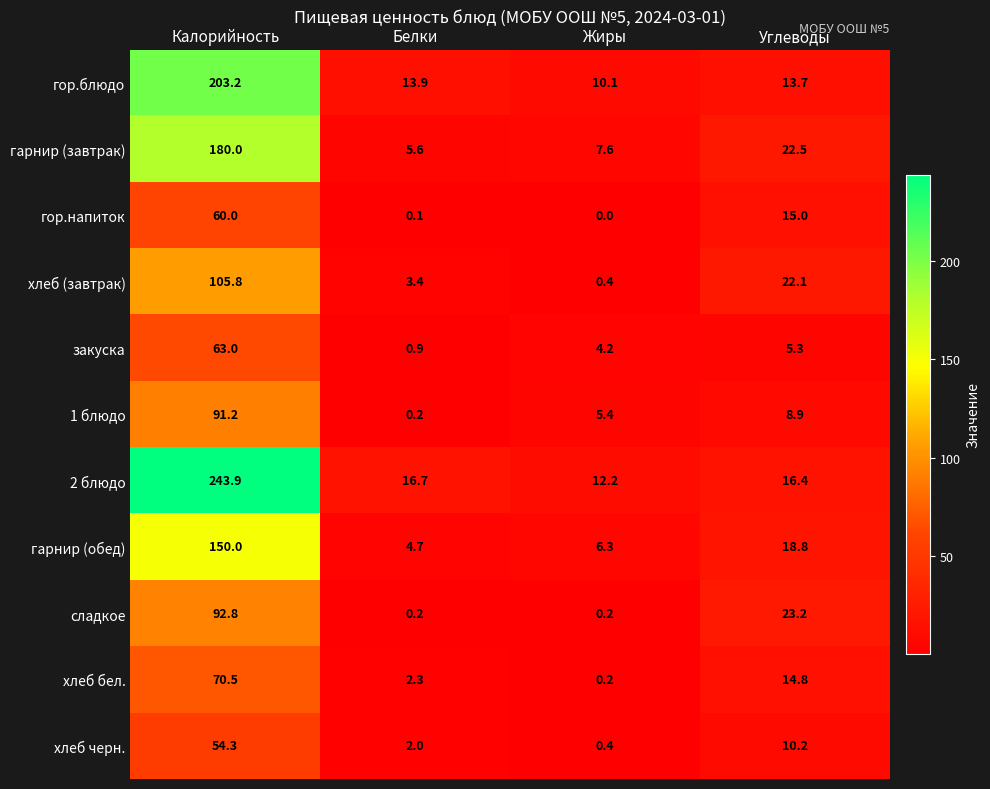

What is the difference between the maximum and minimum values in the хлеб черн. series?

53.9